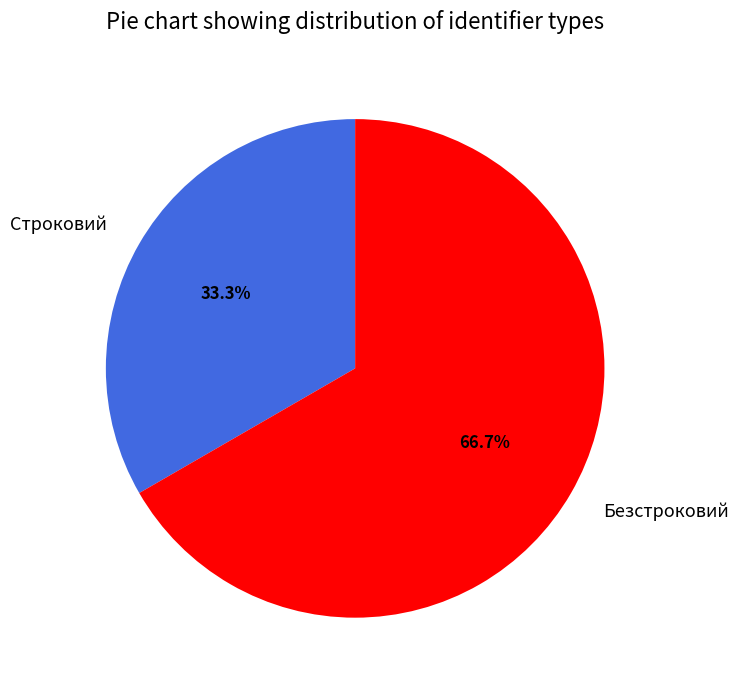

How many segments does this pie chart have?

2